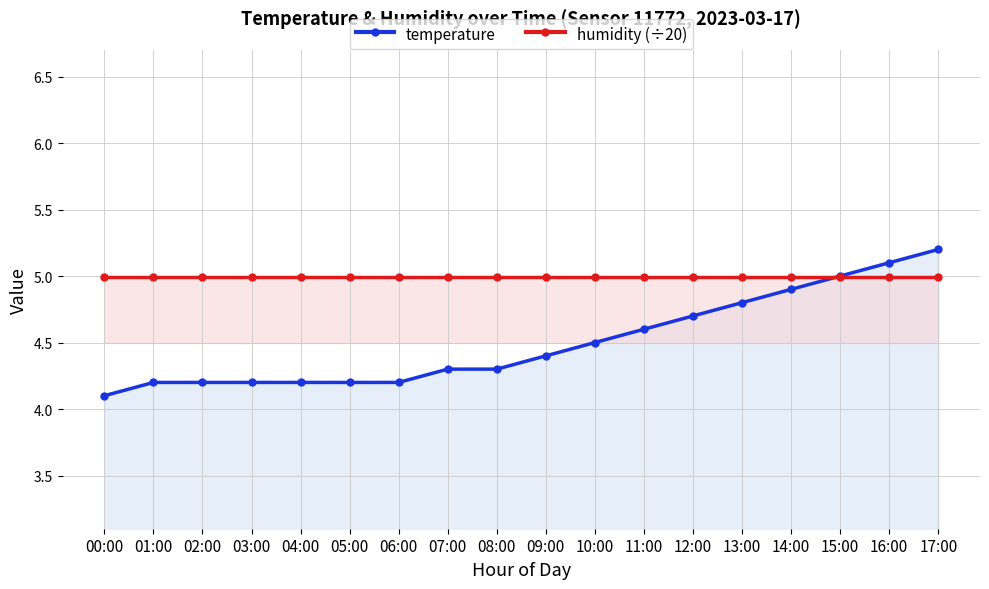

What is the sum of the humidity (÷20) values at 05:00 and 03:00?

10.0